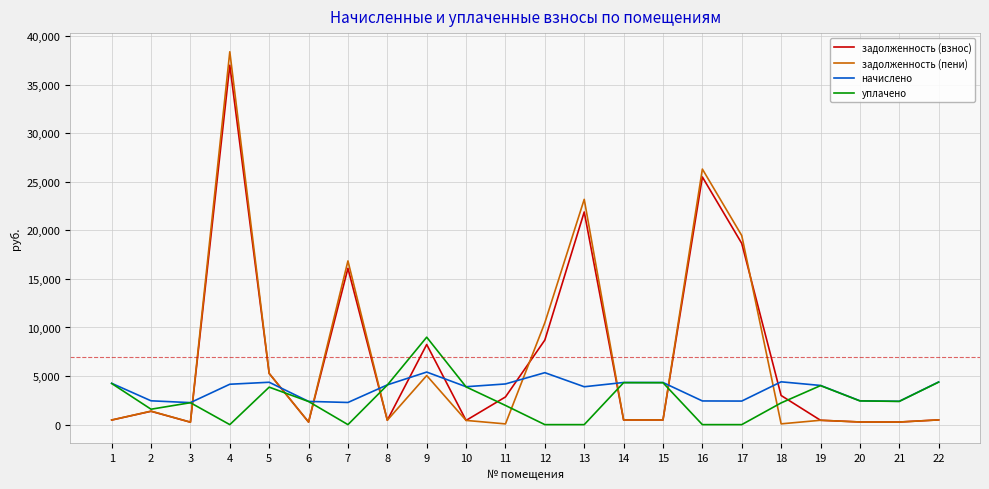

What is the greatest value displayed?

38382.0